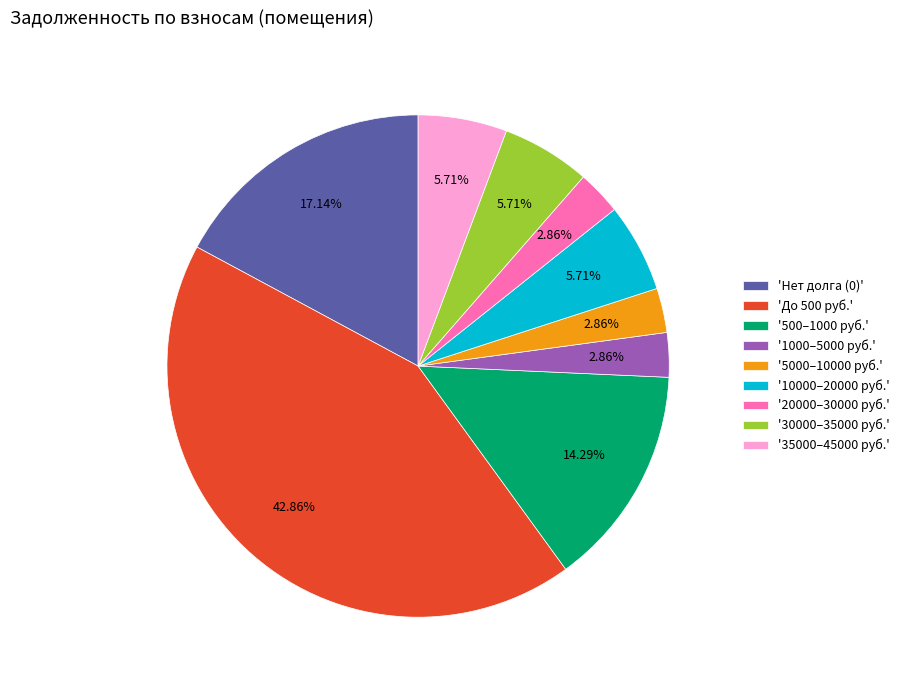

Which has a higher value, '35000–45000 руб.' or '5000–10000 руб.'?

'35000–45000 руб.'